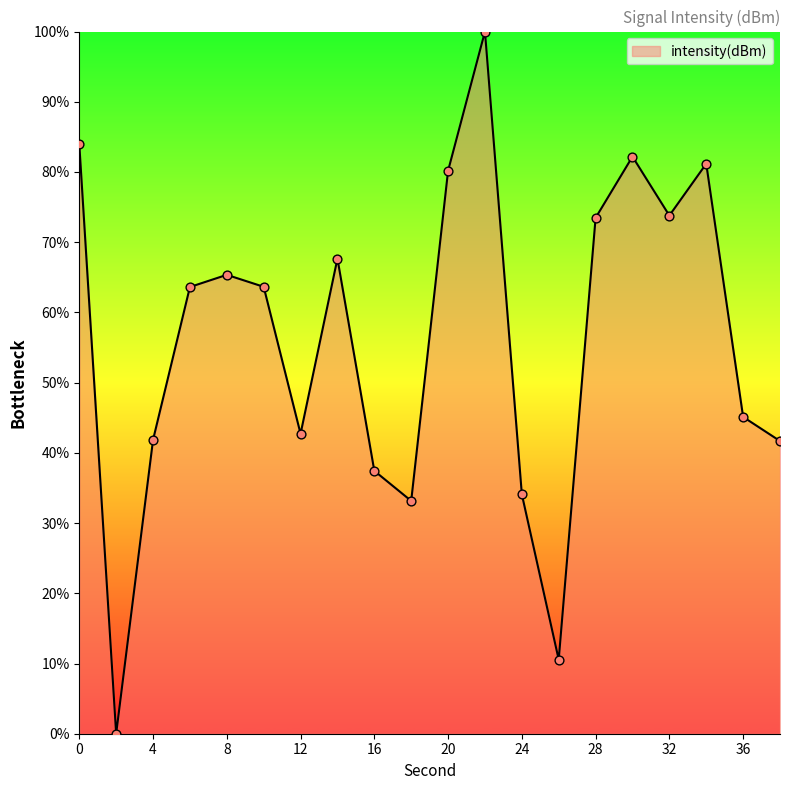

What is the greatest value displayed?

100.0